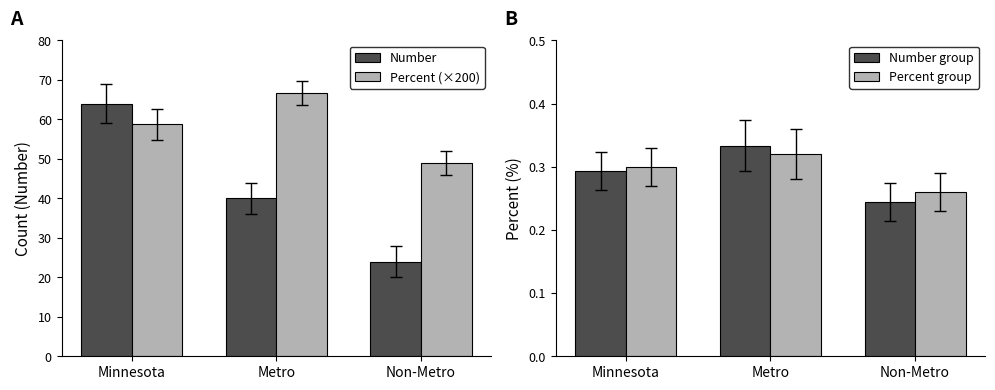

What is the average value of the Percent (×200) series?

58.1